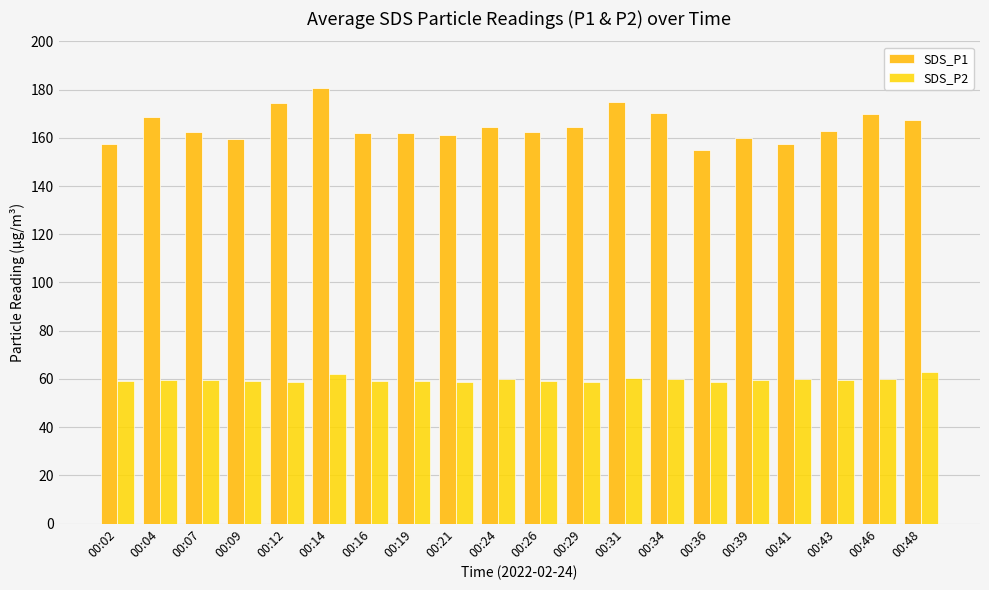

At 00:34, list the series in order from smallest to largest.

SDS_P2, SDS_P1